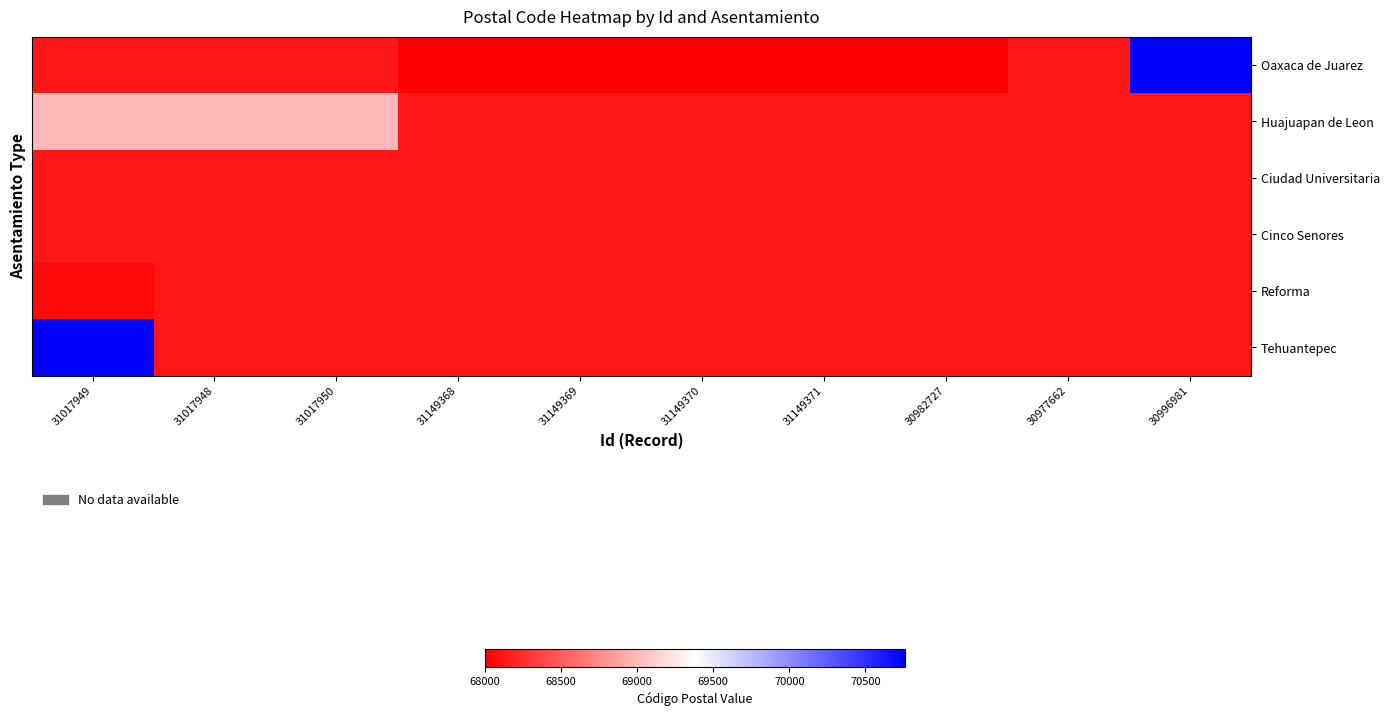

How many distinct data groups are displayed?

6